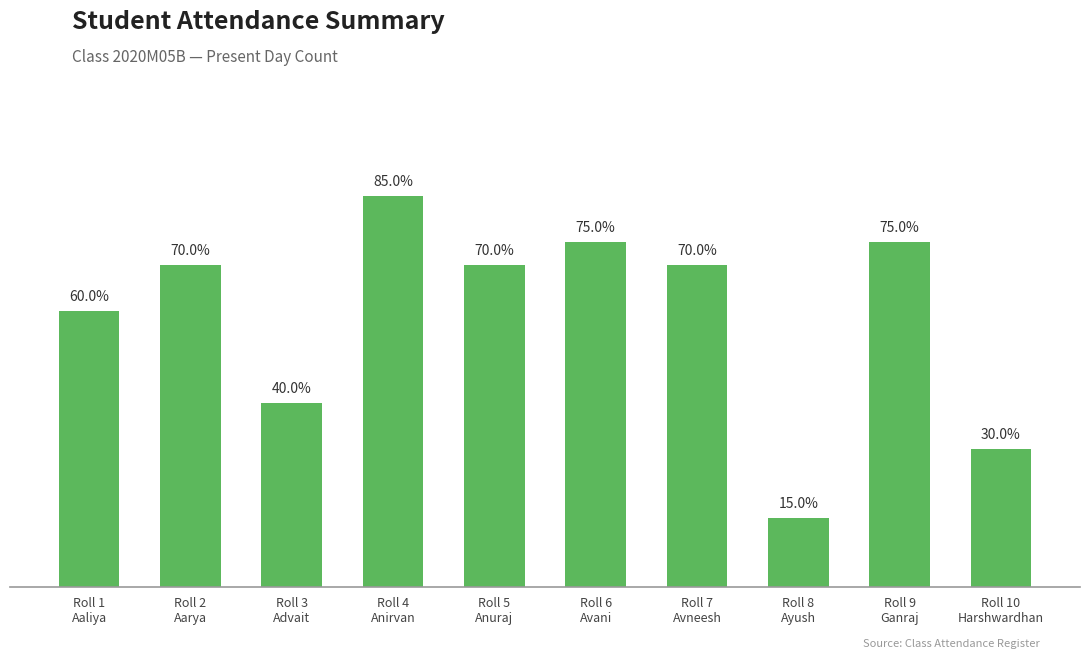

Which category has the lowest value across all series?

Roll 8
Ayush